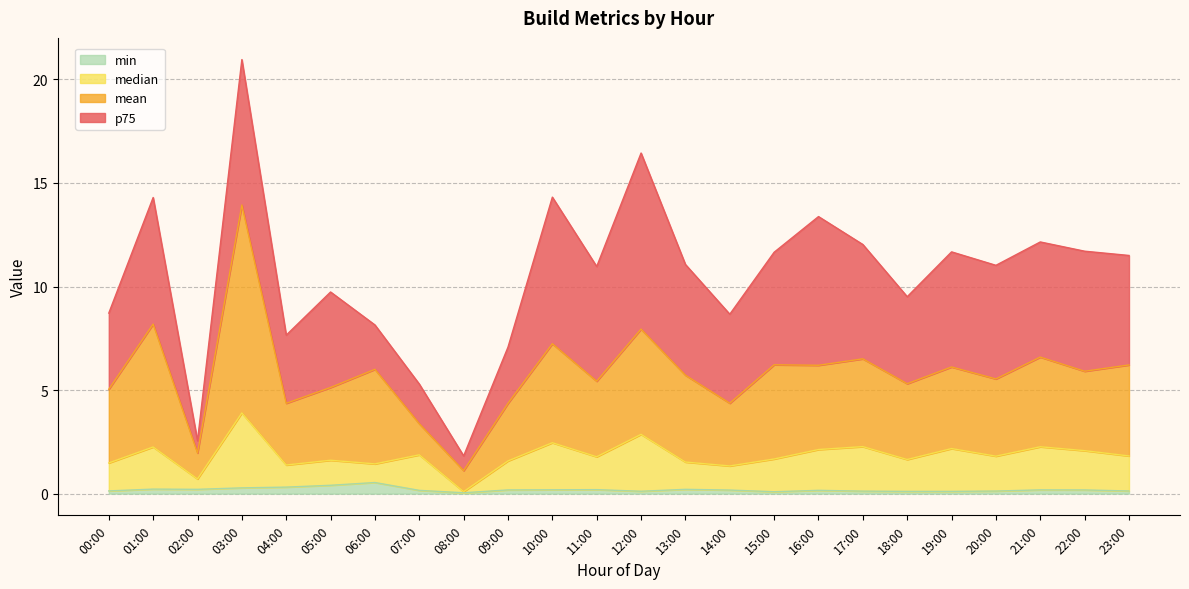

What is the sum of all median values?

44.1